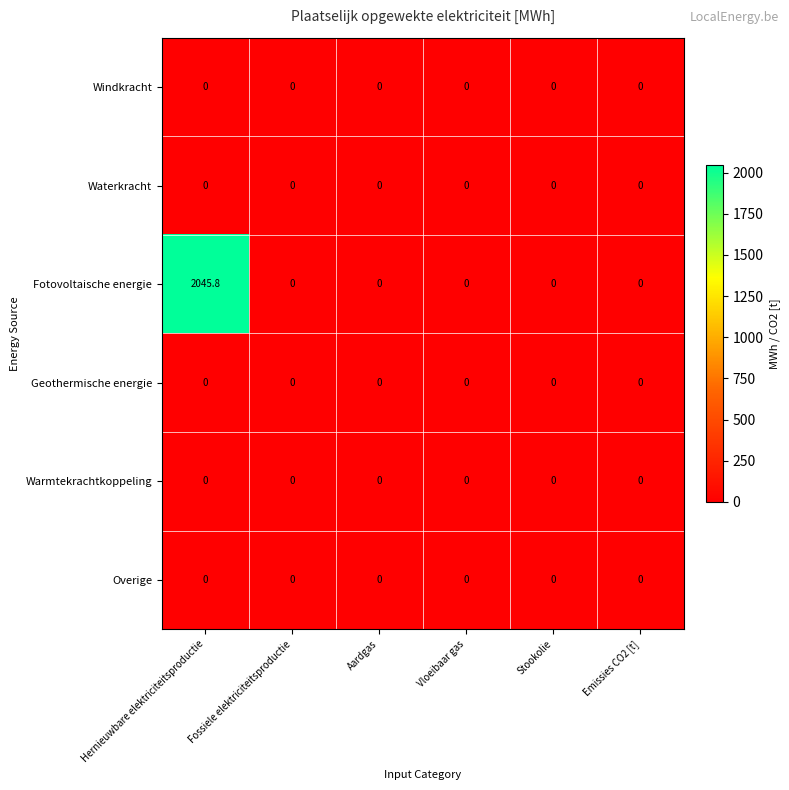

At which category is the sum across all series the highest?

Hernieuwbare elektriciteitsproductie